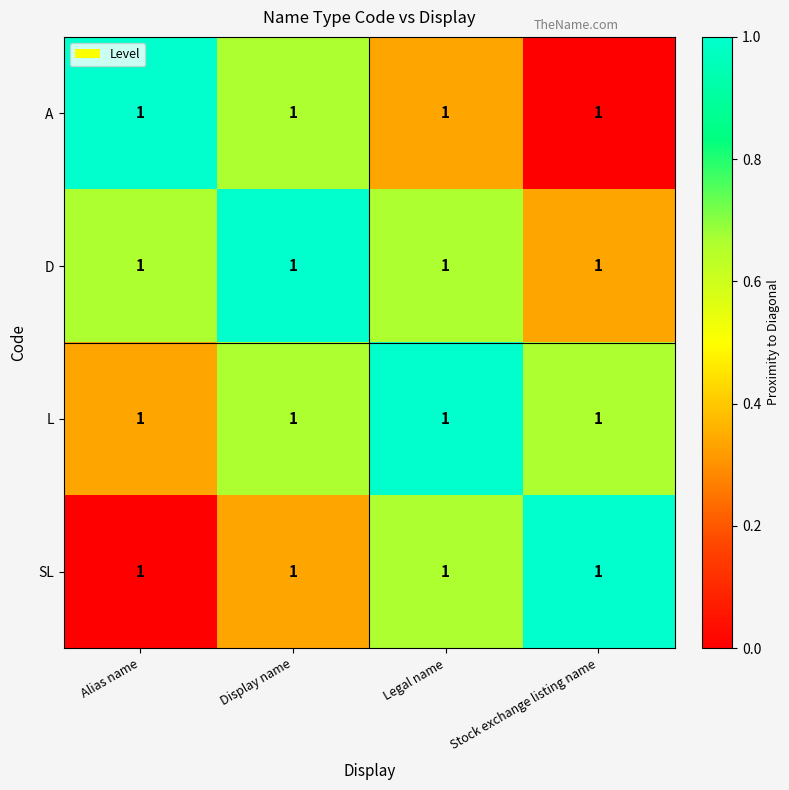

Which category has the lowest value in the L series?

Alias name